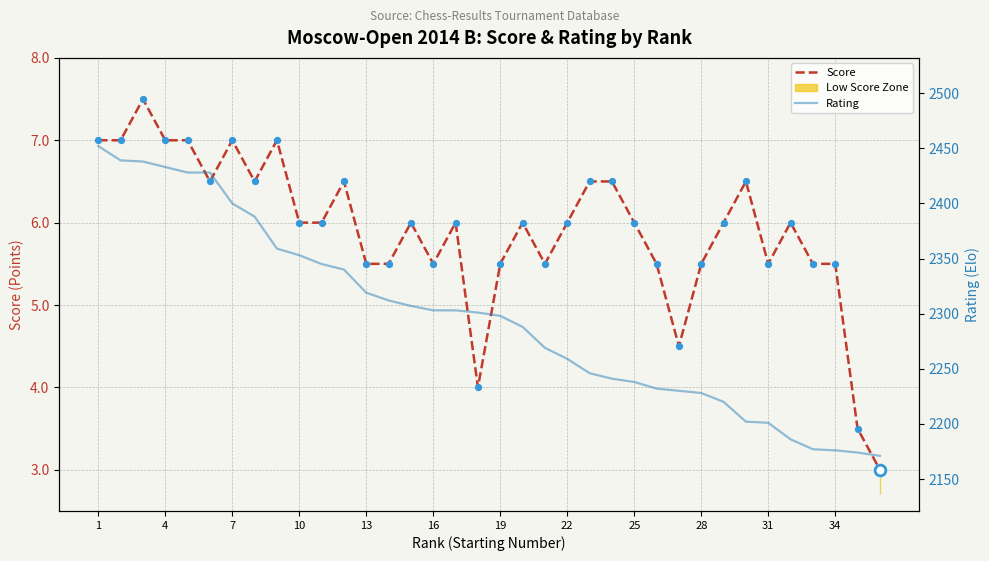

At which category is the sum across all series the highest?

1